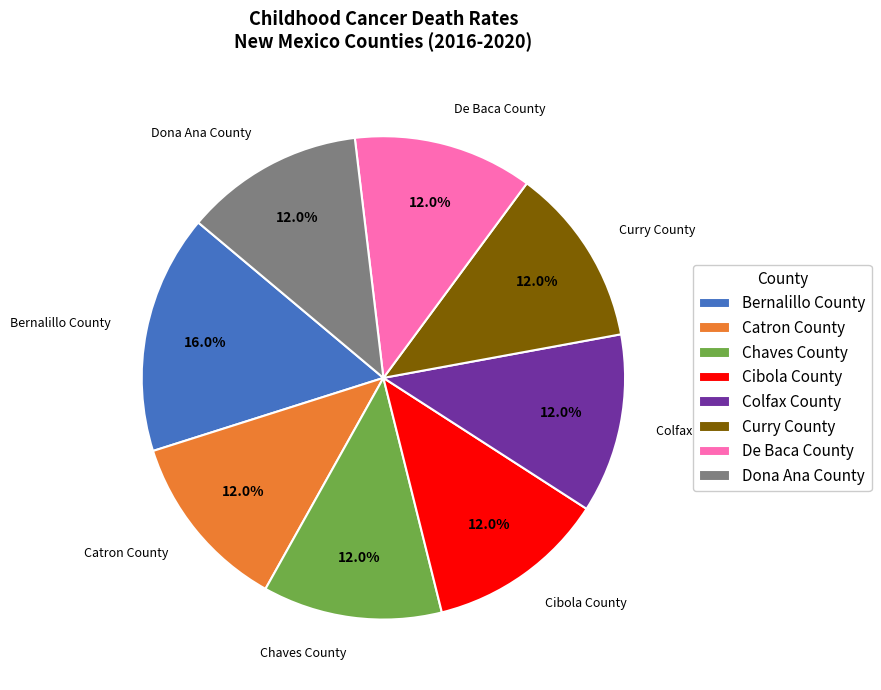

How many segments does this pie chart have?

8